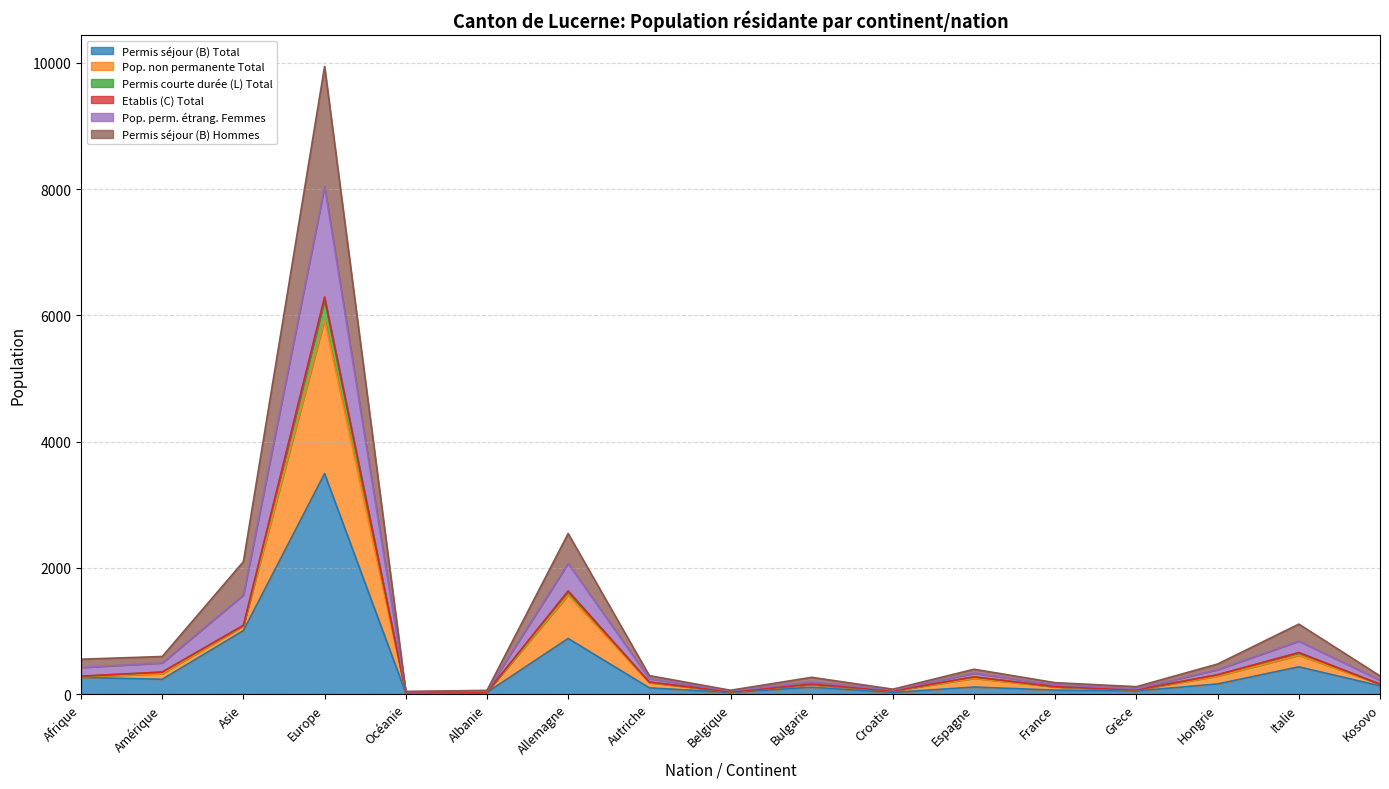

At which label does Permis séjour (B) Total reach its peak?

Europe